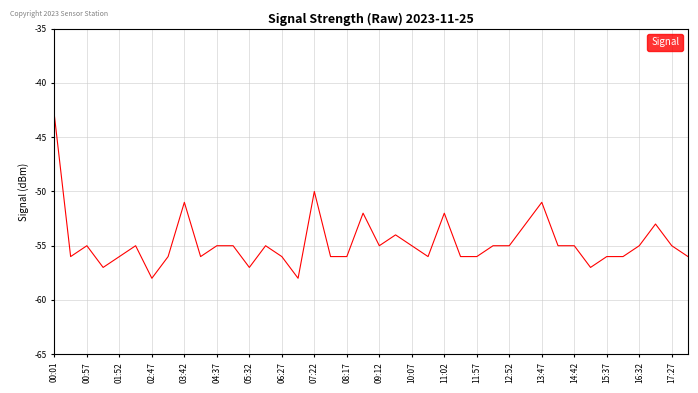

How many lines are shown in the chart?

1